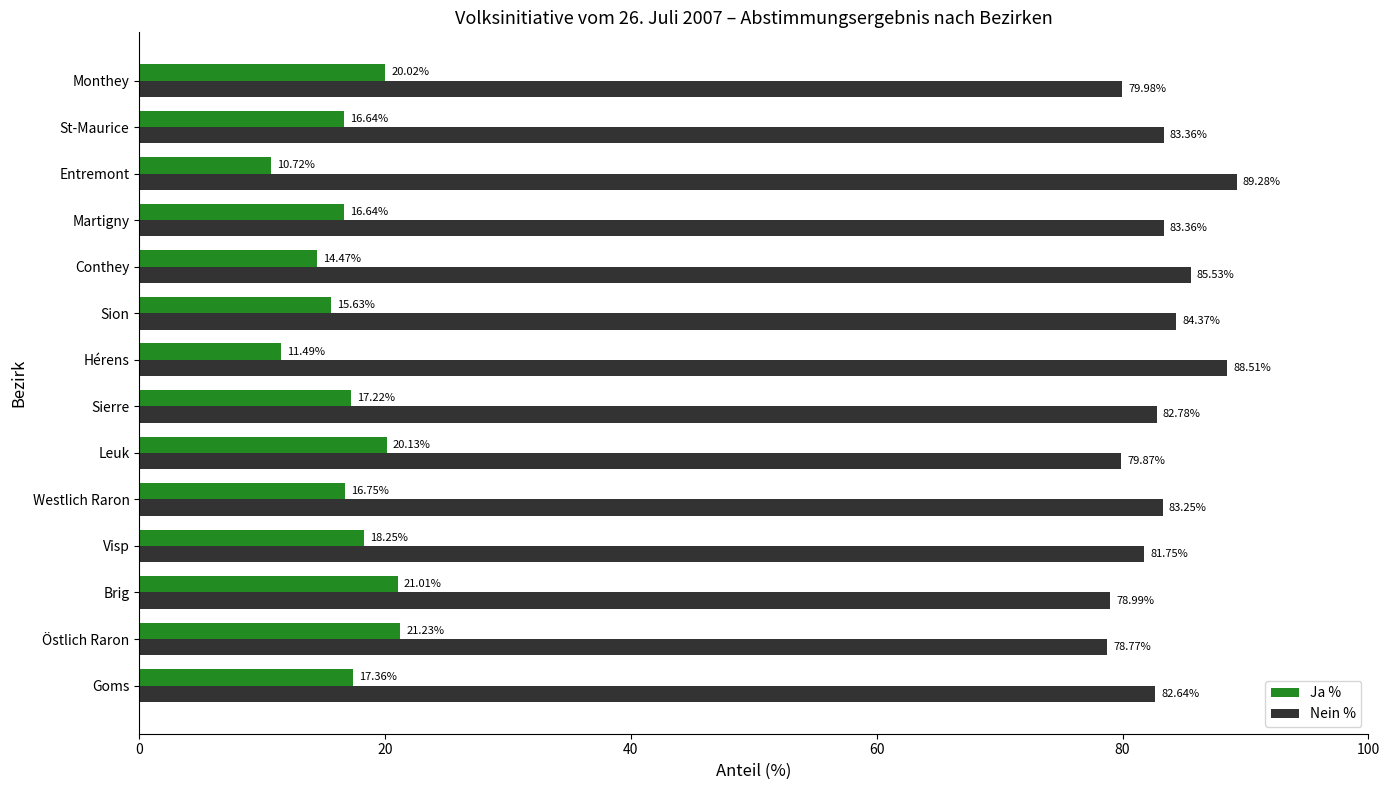

List the series in order of their peak value, highest first.

Nein %, Ja %